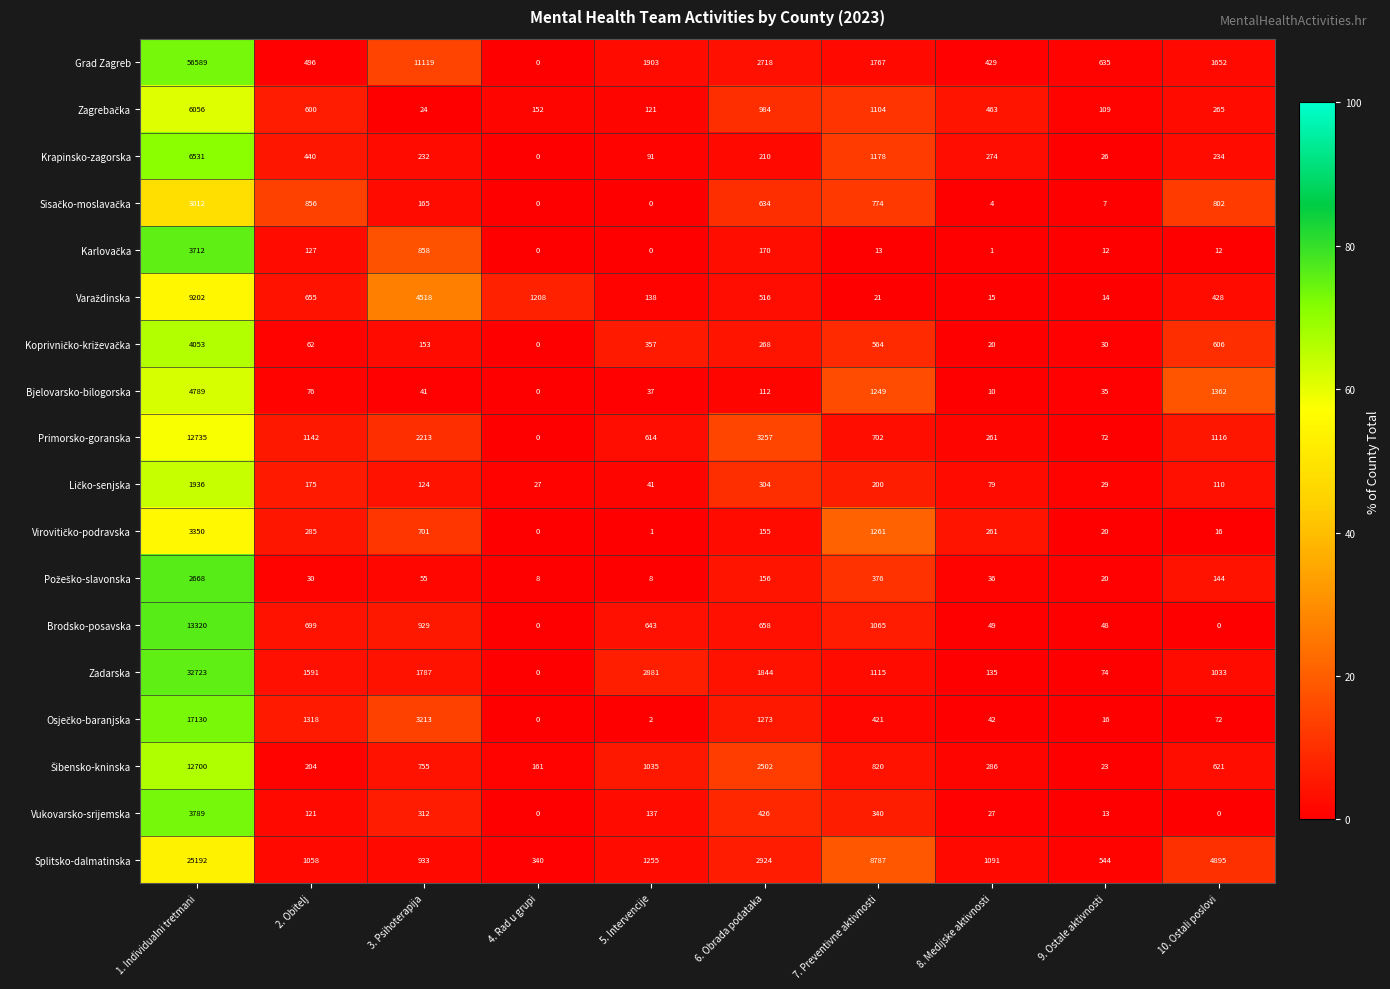

List the labels in order of Zadarska value, largest first.

1. Individualni tretmani, 5. Intervencije, 6. Obrada podataka, 3. Psihoterapija, 2. Obitelj, 7. Preventivne aktivnosti, 10. Ostali poslovi, 8. Medijske aktivnosti, 9. Ostale aktivnosti, 4. Rad u grupi